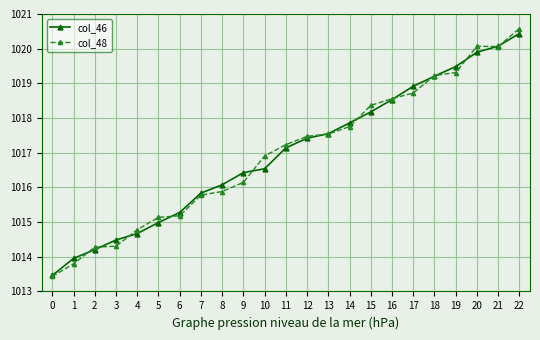

Is it true that col_48 equals 1020.1 at 21?

True